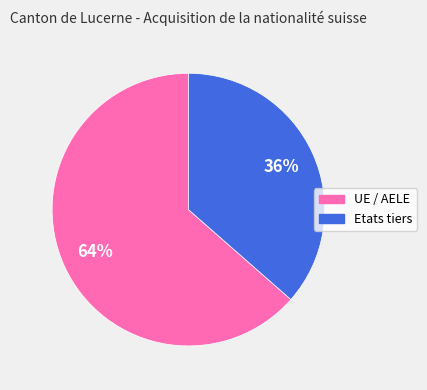

What percentage is the Etats tiers slice, to the nearest percent?

36%